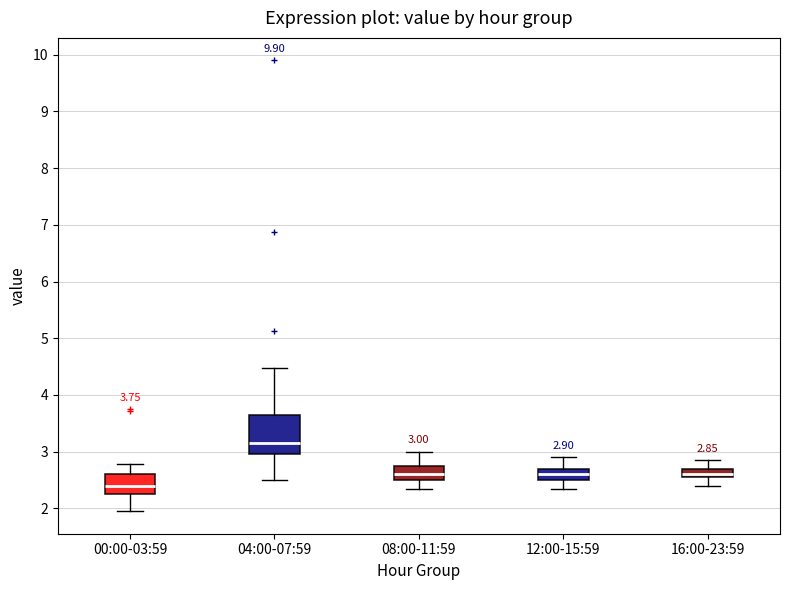

Which box is the tallest, from its lower edge to its upper edge?

04:00-07:59